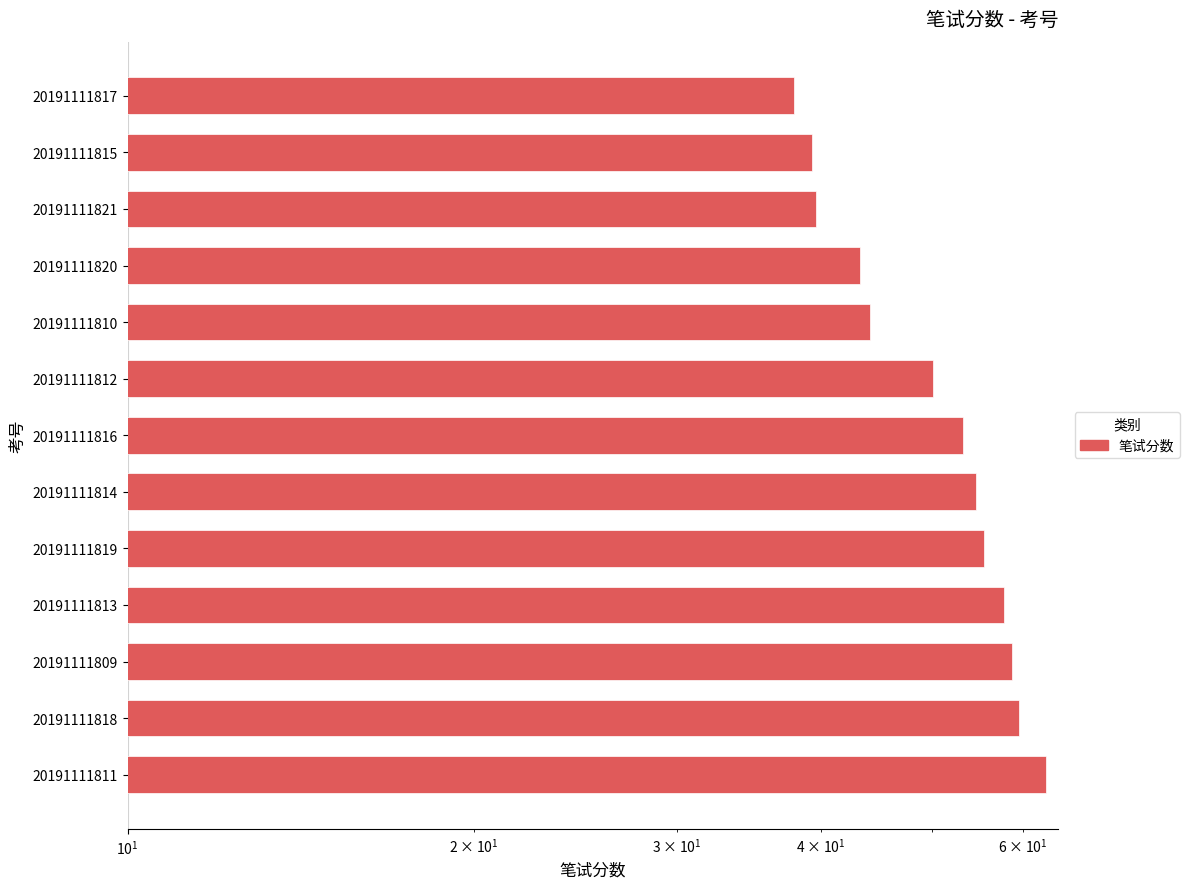

Reading right to left, what are all the values shown in this chart?

37.9	39.3	39.6	43.3	44.1	50.1	53.2	54.6	55.5	57.7	58.6	59.5	62.8